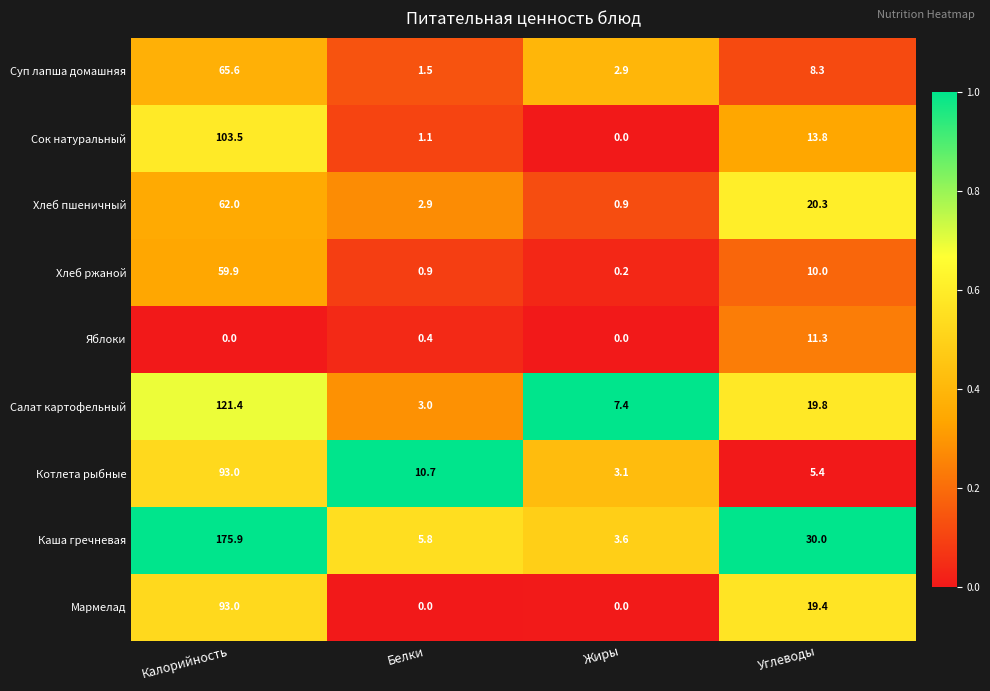

Which series has the largest total across all categories?

Каша гречневая